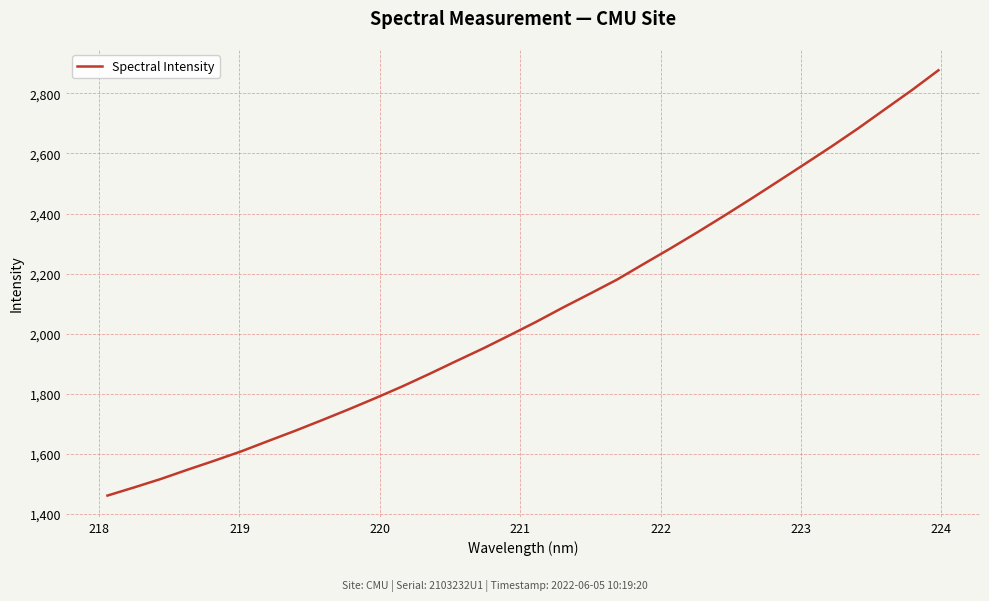

Does the chart have visible grid lines?

Yes